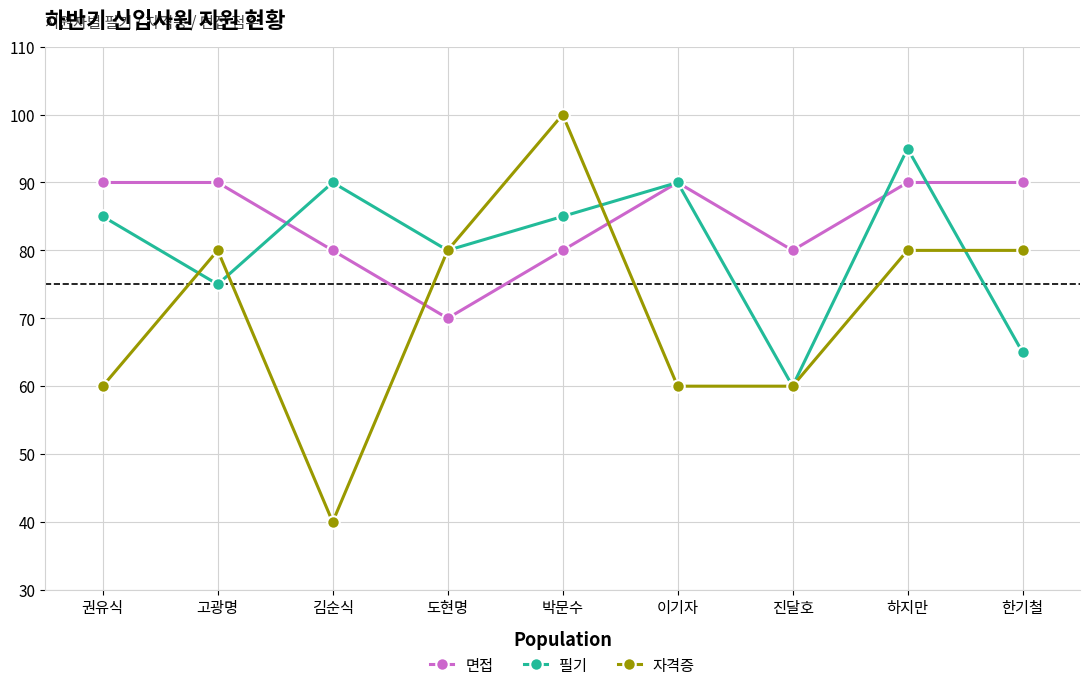

Which series has the widest spread of values?

자격증